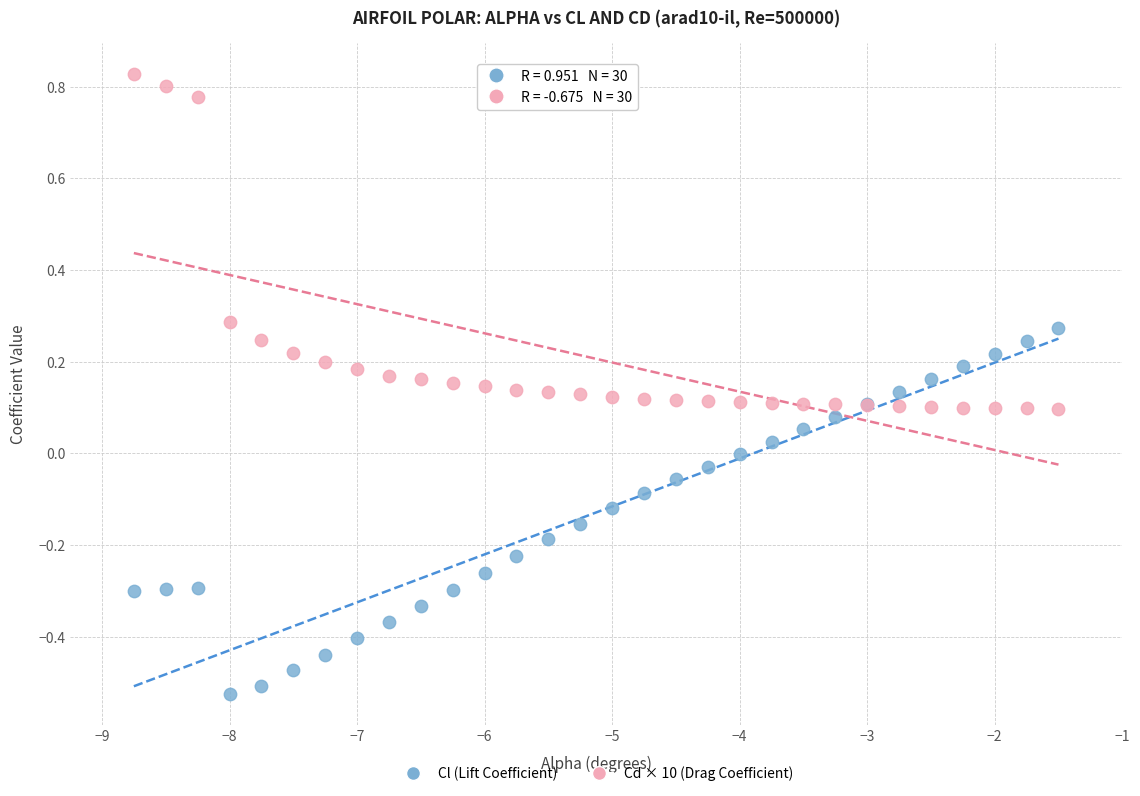

Which series reaches the minimum Y coordinate?

Cl (Lift Coefficient)